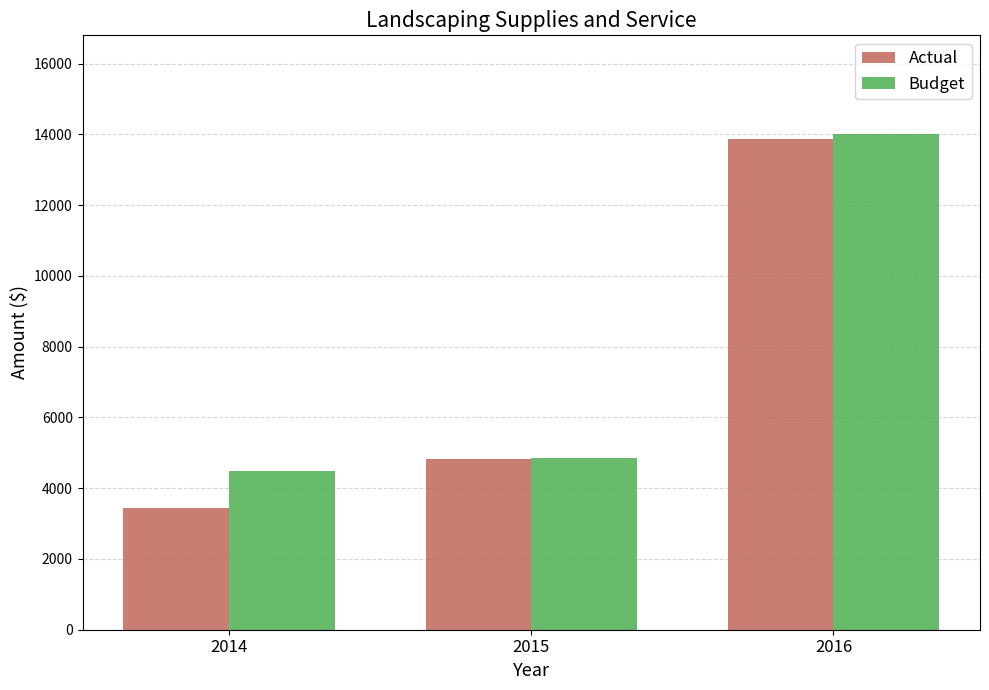

Which category has the lowest value in the Budget series?

2014